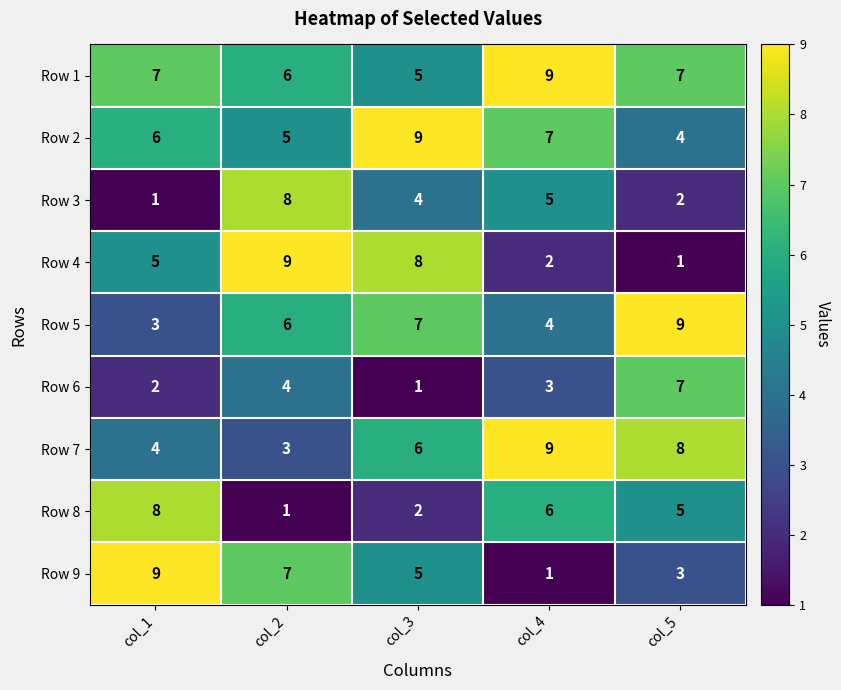

What is the difference between the maximum and second lowest values in the Row 6 series?

5